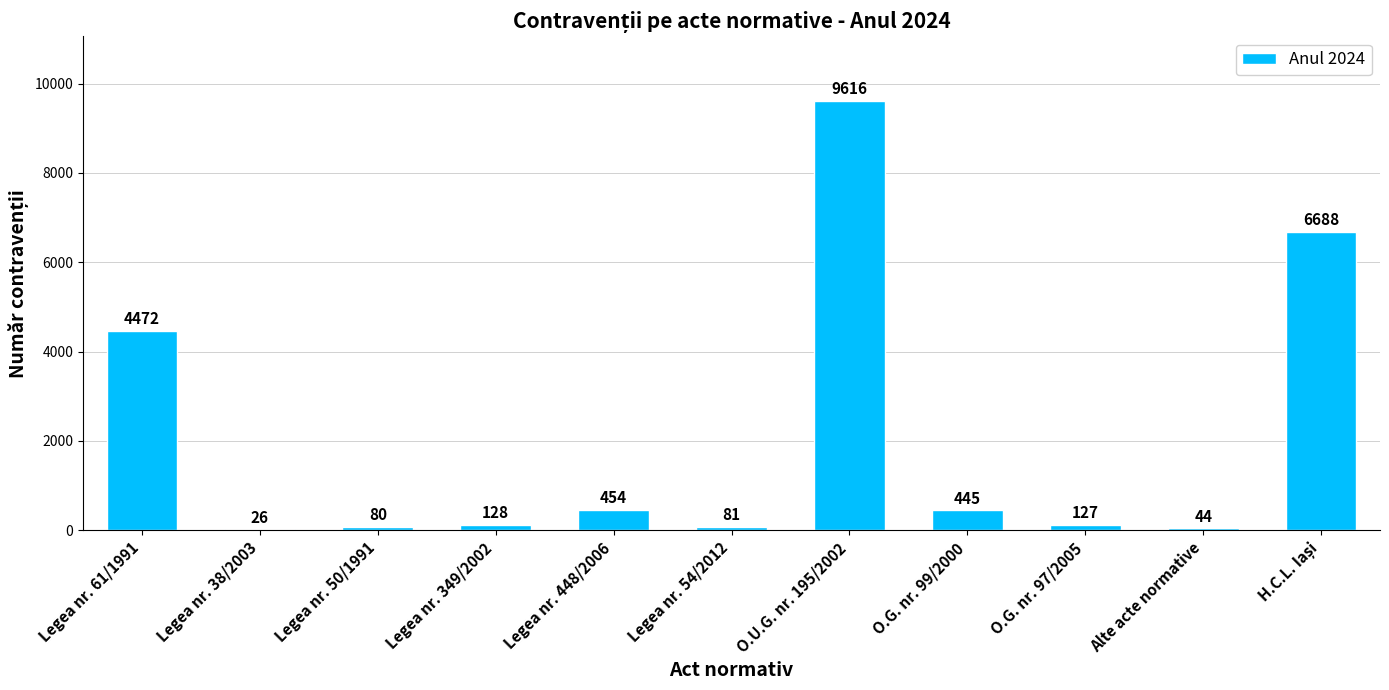

The chart shows a value of 128 at Legea nr. 349/2002. True or false?

True